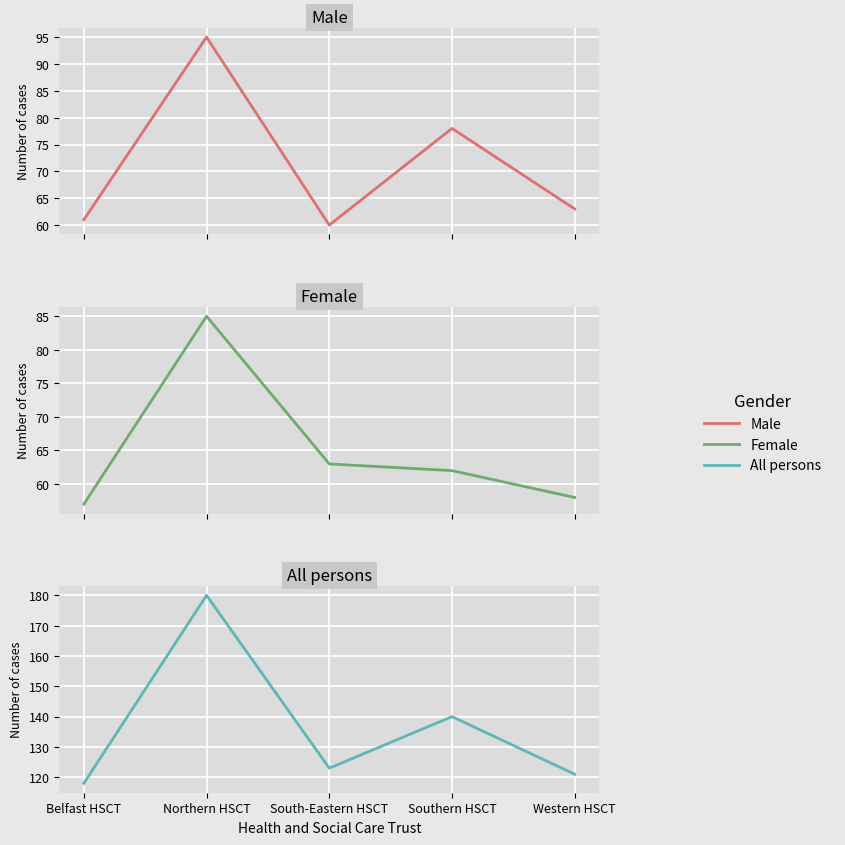

What are all the series names shown in the legend?

Male, Female, All persons